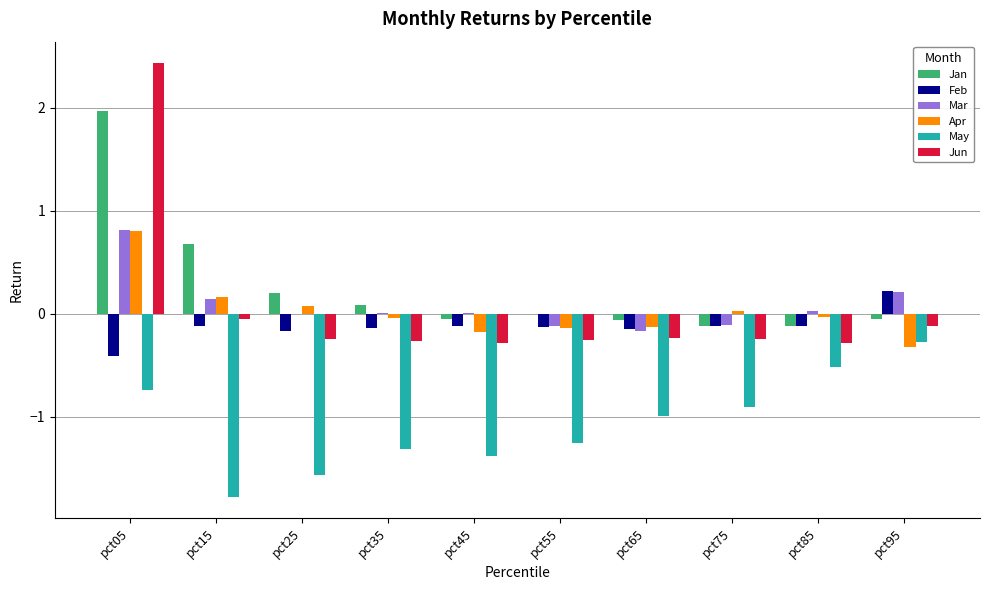

Between pct15 and pct95, which series saw the biggest shift?

May